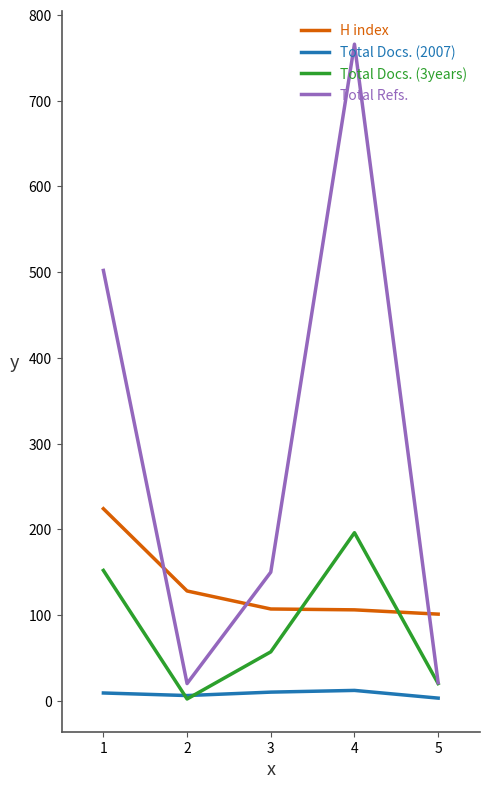

Which series ends up on top after the final intersection of H index and Total Docs. (3years)?

H index